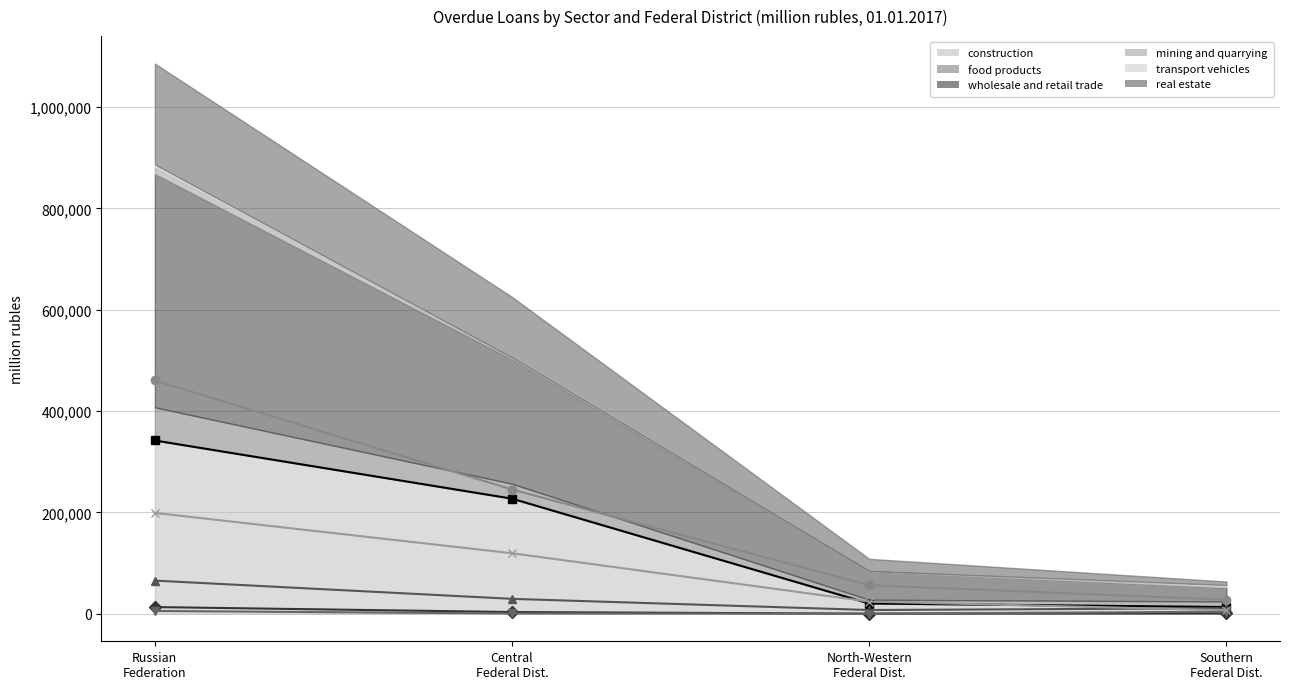

At how many categories does at least one series exceed 192792?

2